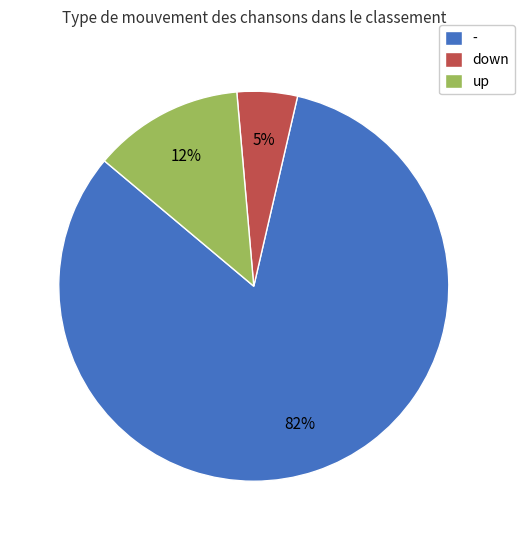

True or false: - accounts for 83% of the total.

True